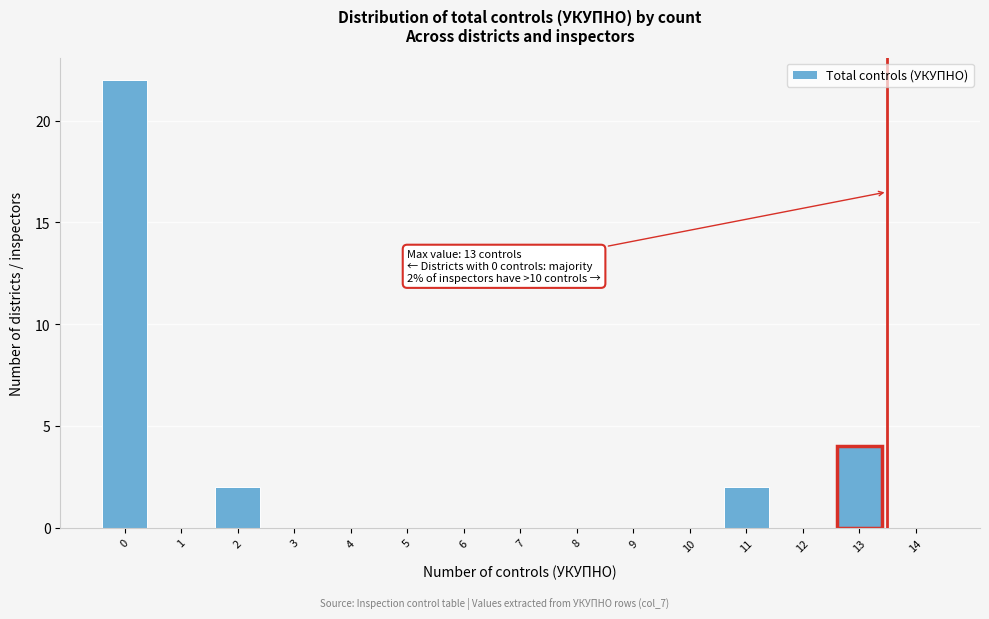

Reading left to right, what are all the values shown in this chart?

0=22	1=0	2=2	3=0	4=0	5=0	6=0	7=0	8=0	9=0	10=0	11=2	12=0	13=4	14=0